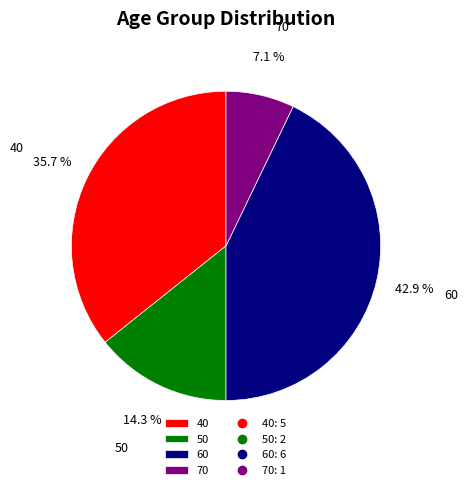

What percentage is the 50 slice, to the nearest percent?

14%